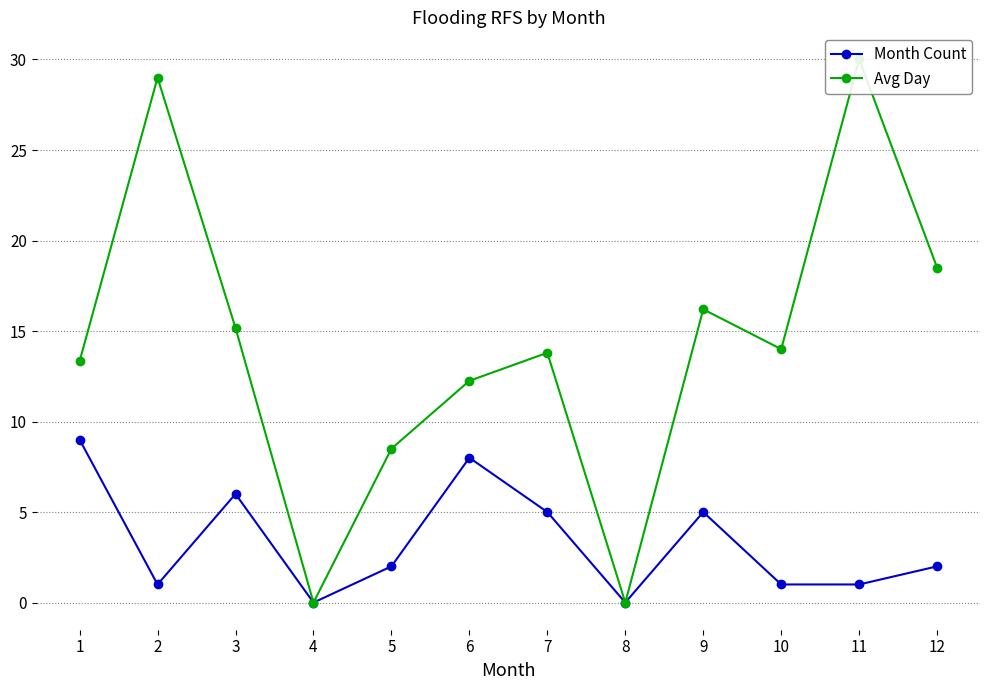

What are all the series names shown in the legend?

Month Count, Avg Day